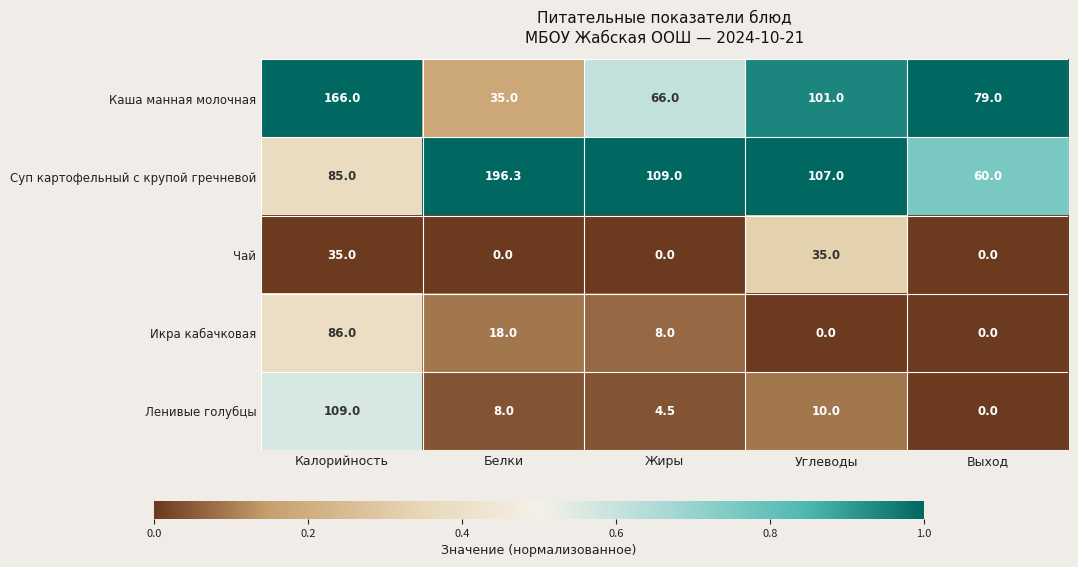

Which series has the widest spread of values?

Суп картофельный с крупой гречневой